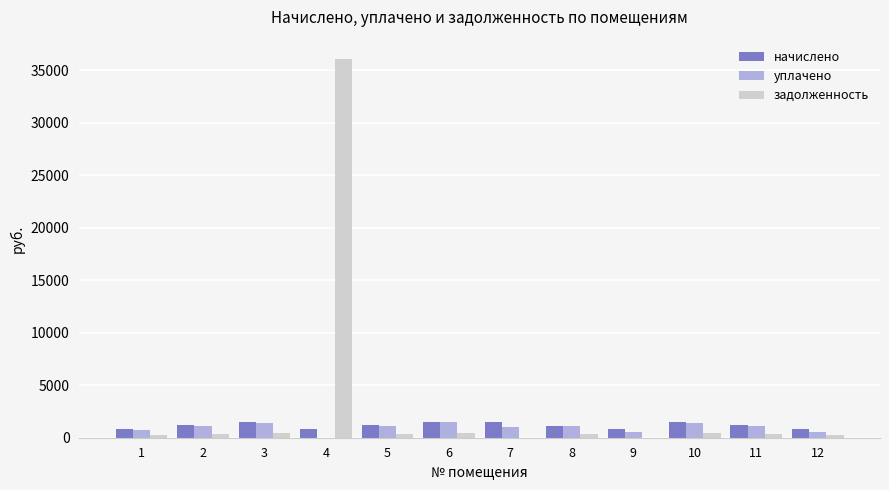

Between 3 and 4, which series saw the biggest shift?

задолженность